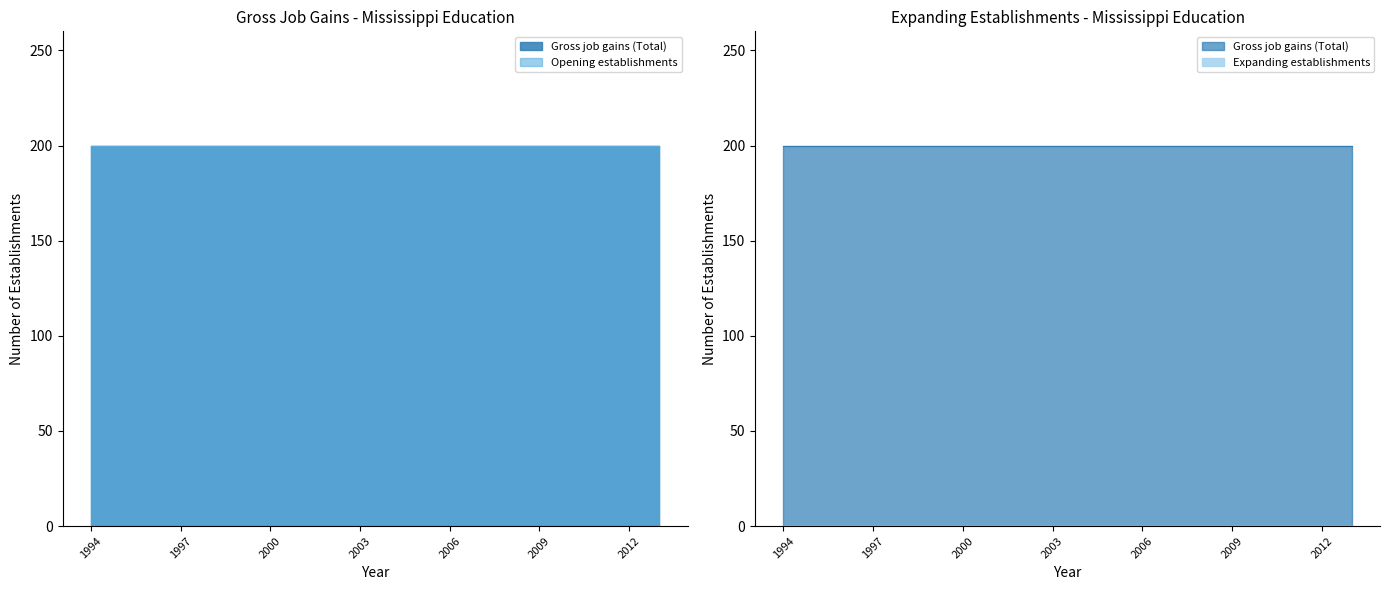

The value of Gross job gains (Total) at 1996 is 310. True or false?

False